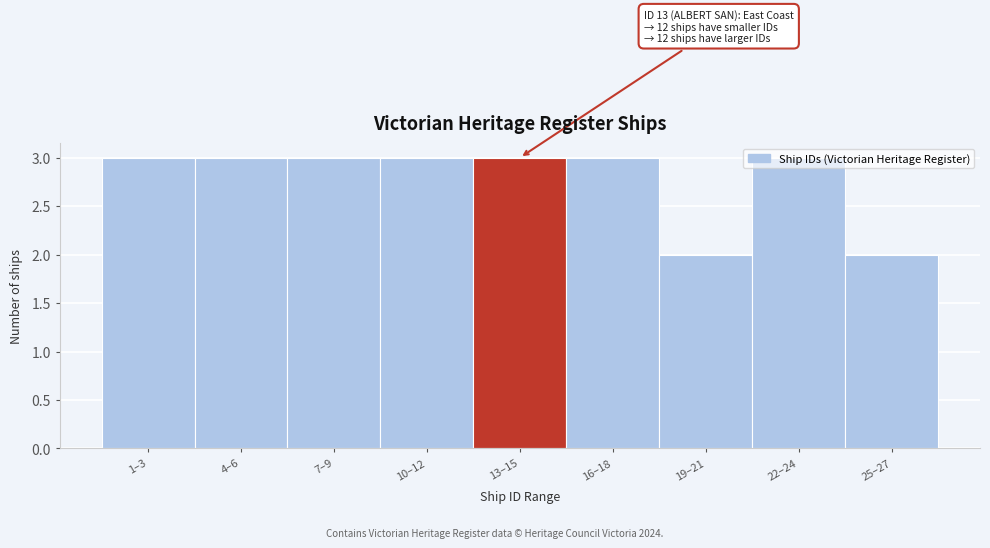

What is the label of the 5th bar from the right?

13–15